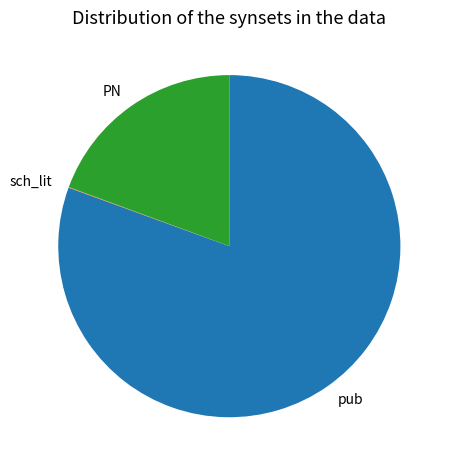

The pub slice represents 73% of the pie. True or false?

False